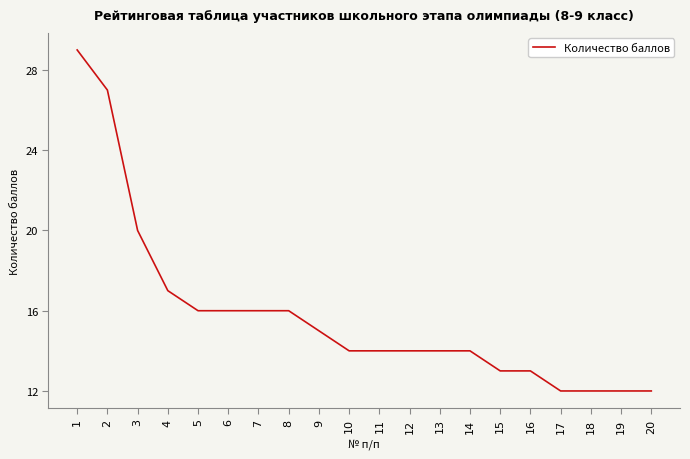

Is it true that the value at 4 is 17?

True